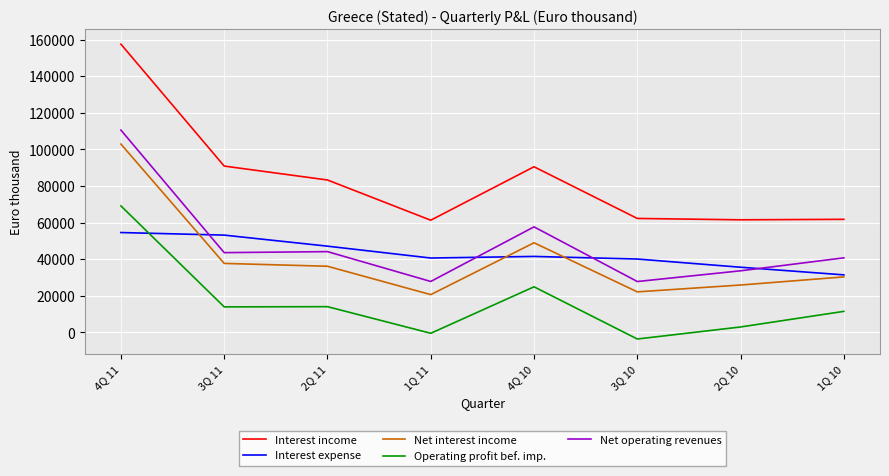

What value does the Interest expense series have at 3Q 11?

53189